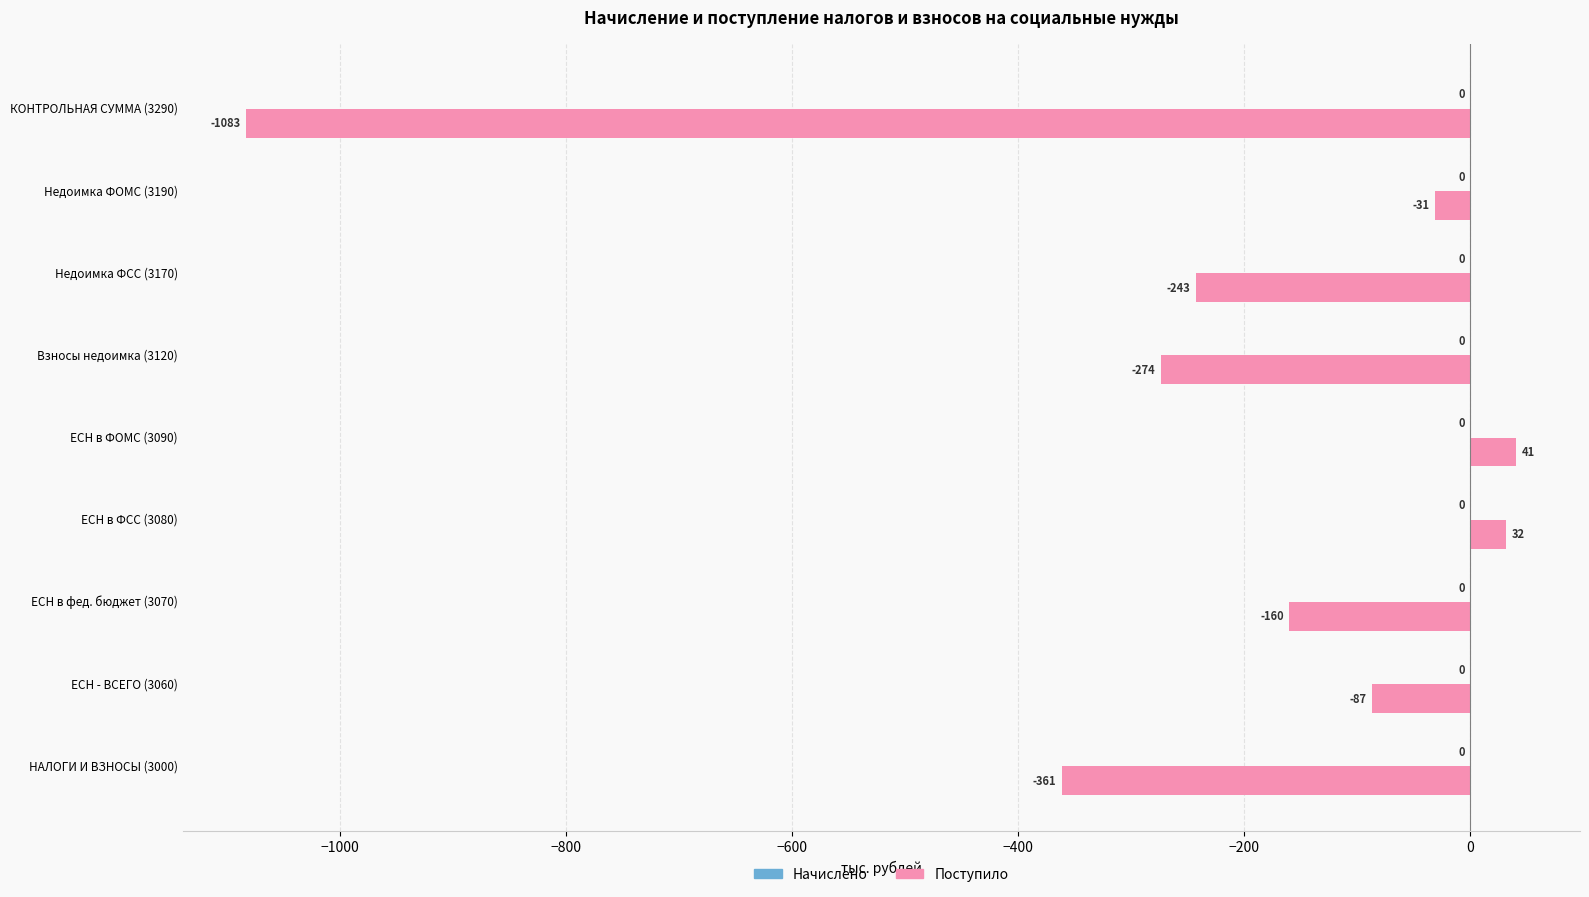

The value at Недоимка ФСС (3170) is -243. True or false?

True